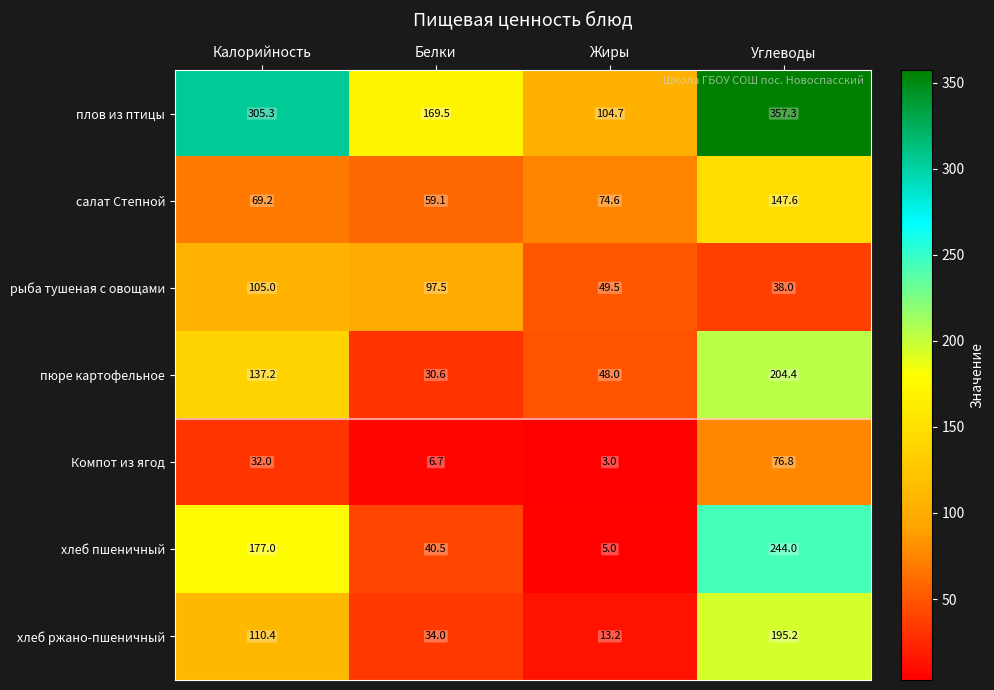

Count the number of data series in this chart.

7